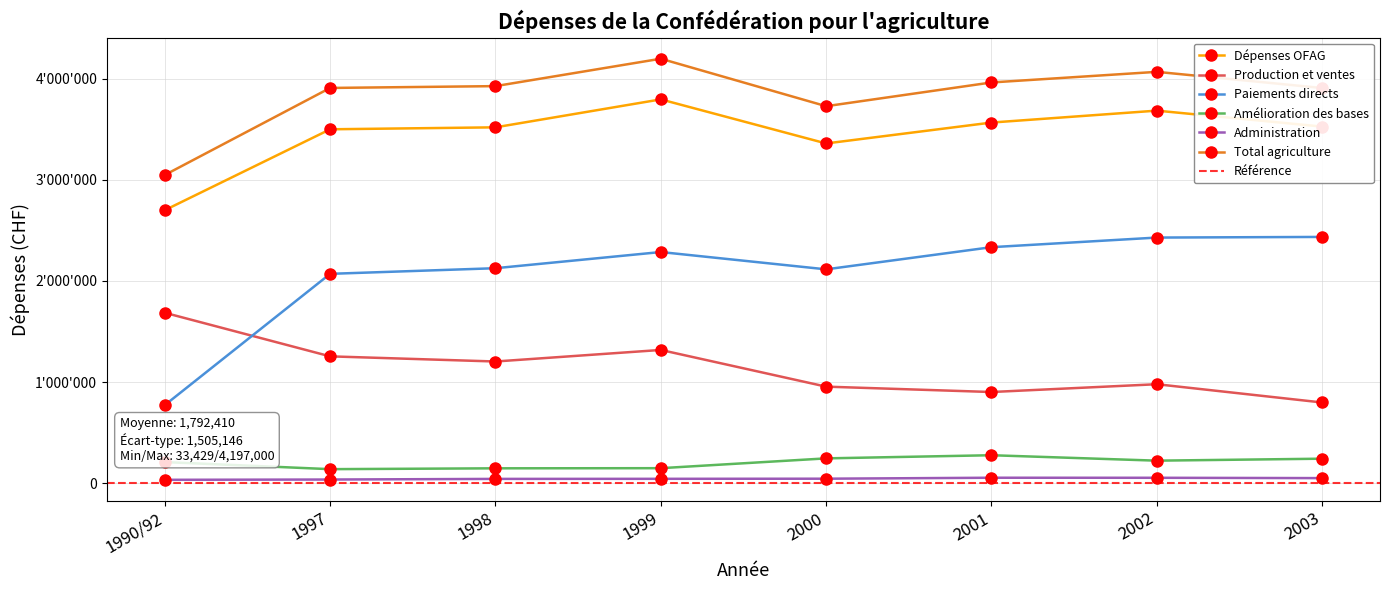

Count the number of categories in the chart.

8